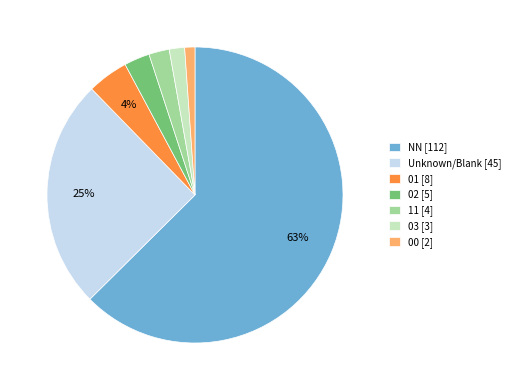

To the nearest percent, what is the combined percentage of 00 [2] and 02 [5]?

4%